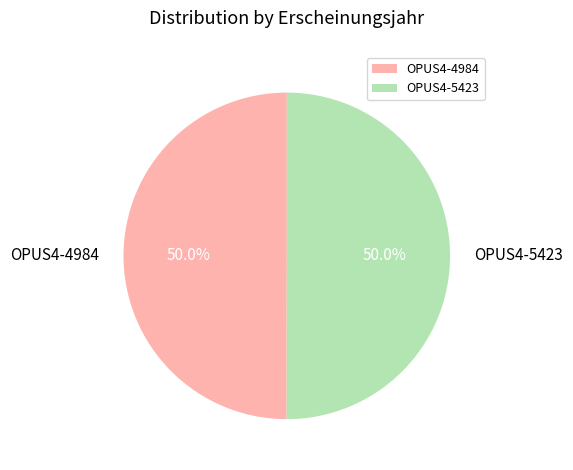

Approximately how many times larger is the value at OPUS4-4984 compared to OPUS4-5423?

1.0